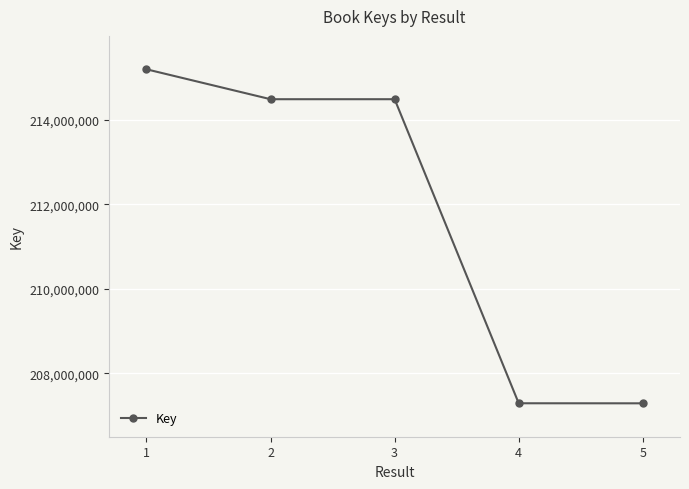

What is the value of the 2nd point from the left?

214484057